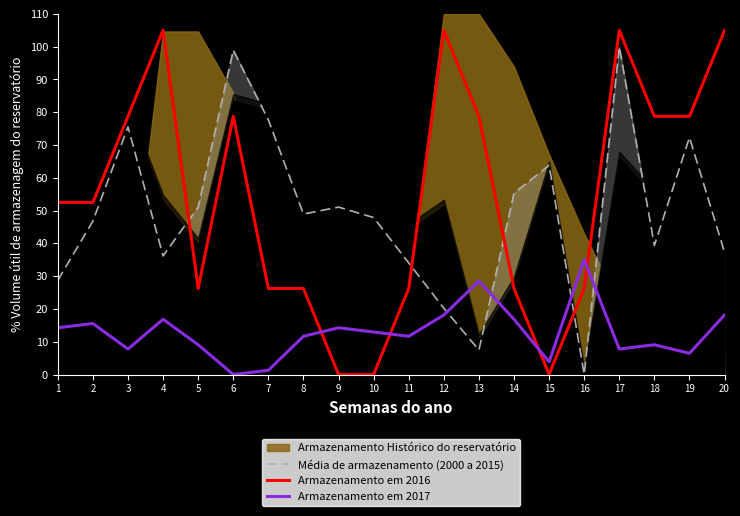

How many positive values does the Média de armazenamento (2000 a 2015) series have?

19